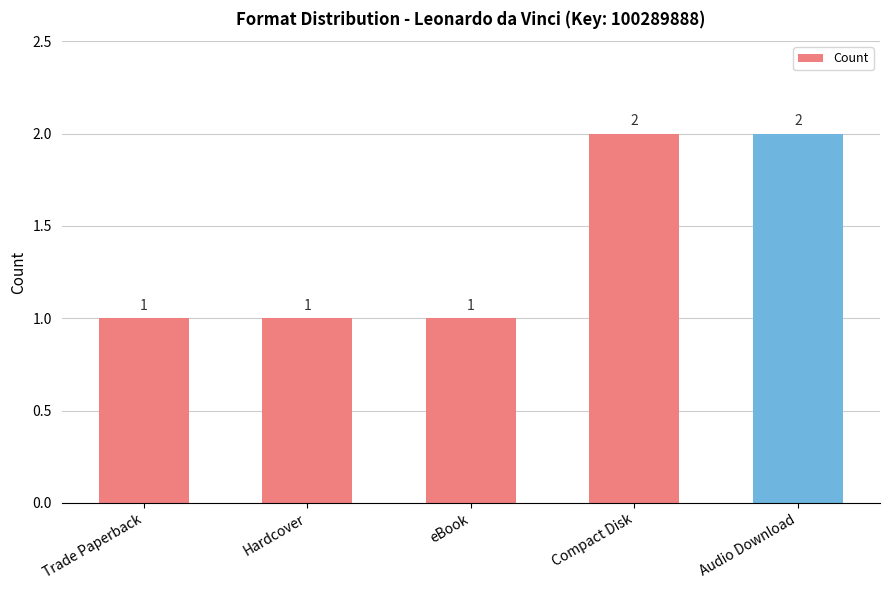

Count the values in the range 1 to 2.

5